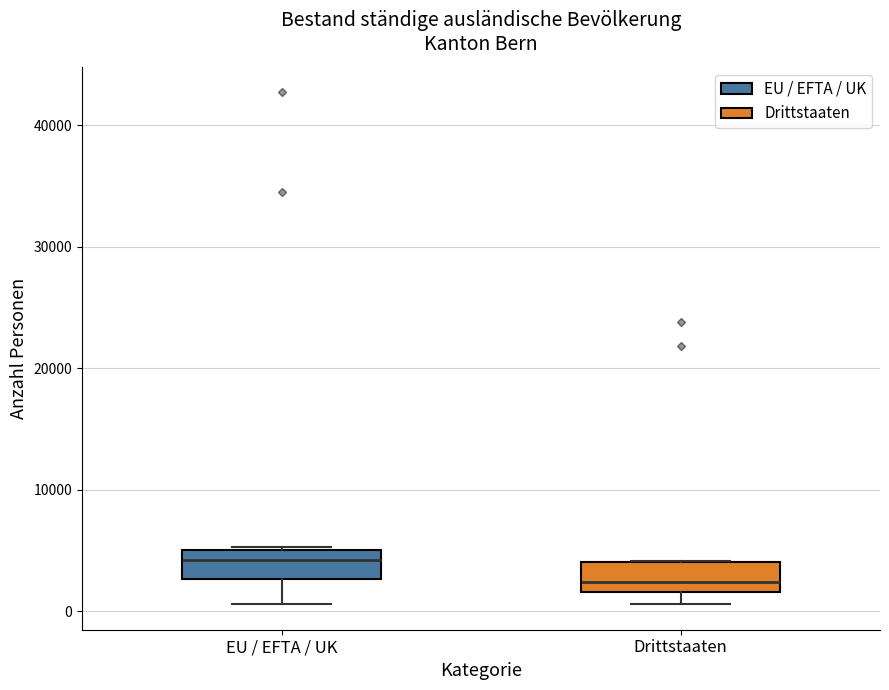

Where is the lower edge of the box for Drittstaaten on the y-axis? The values are not printed on the chart, so give them approximately, as read against the axis.

2000